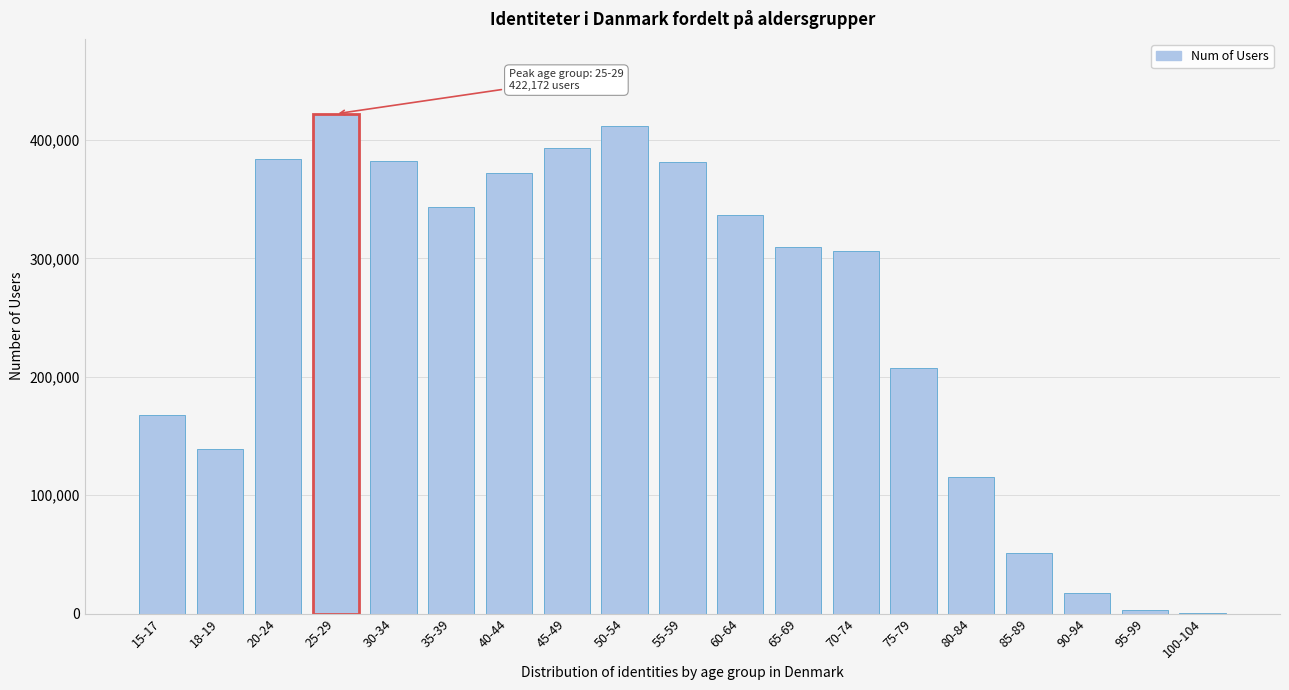

Which has a higher value, 60-64 or 50-54?

50-54